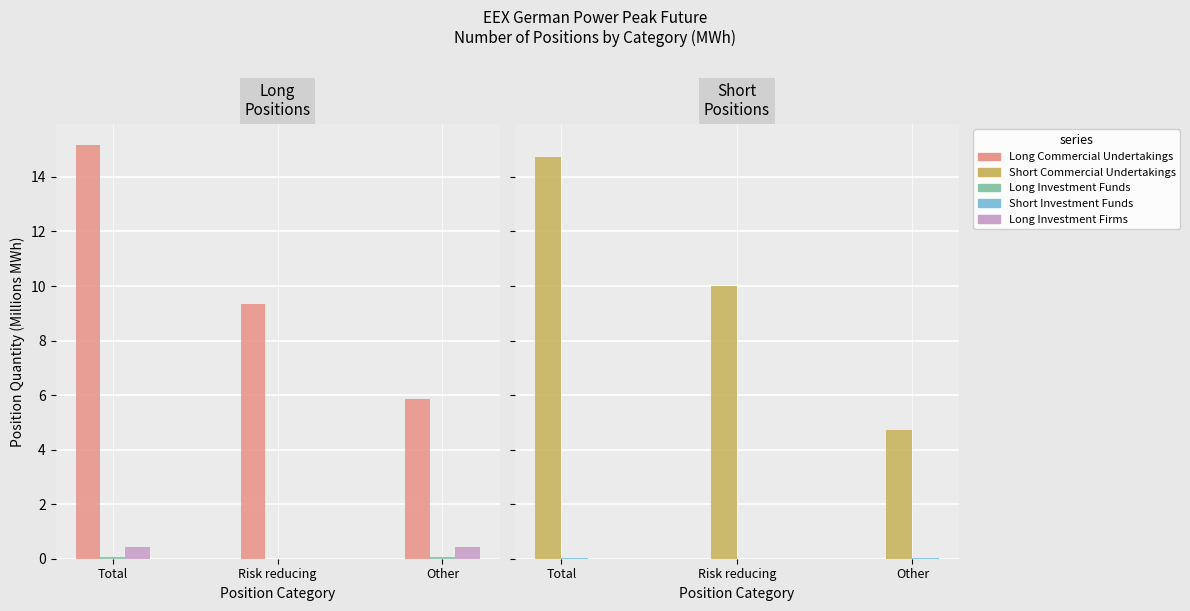

Is it true that Long Investment Firms equals 0.6 at Total?

False